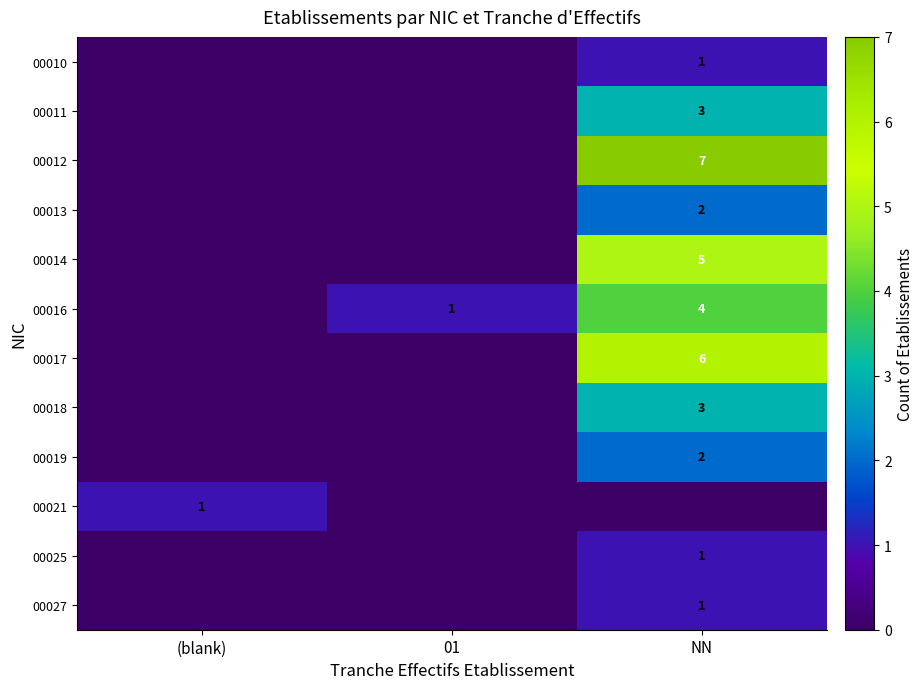

The value of 00011 at NN is 3. True or false?

True